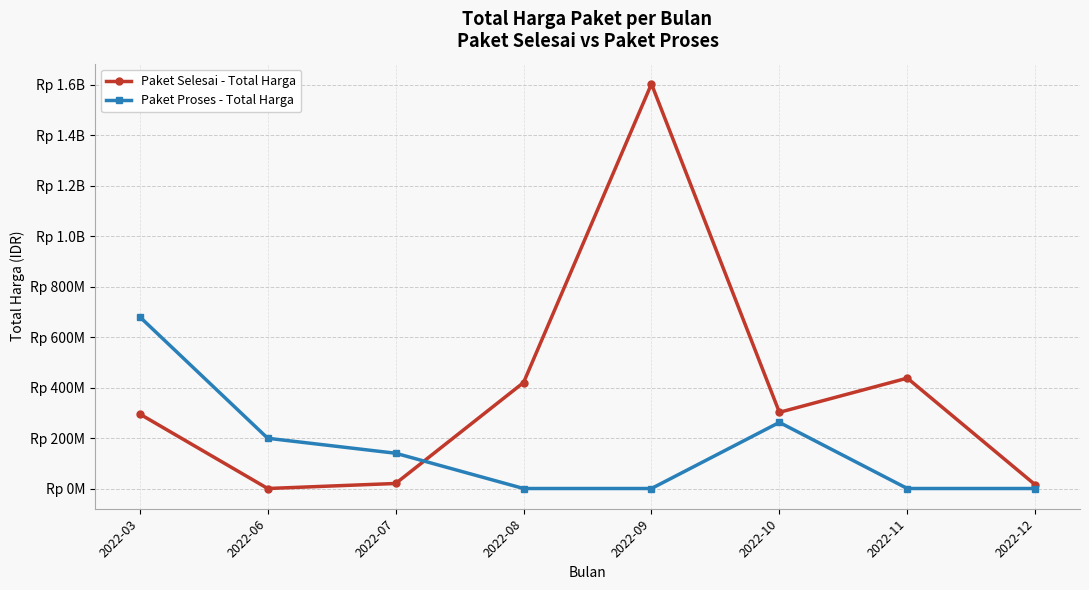

The Paket Proses - Total Harga series shows 139800000 at 2022-07. True or false?

True